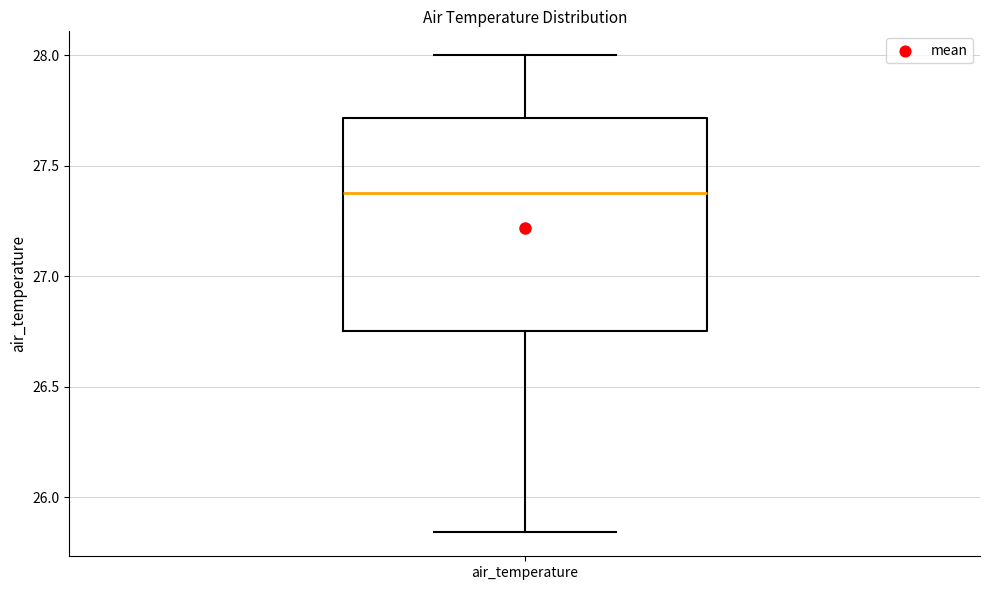

Read this box plot against the y-axis: the position of the median line, the range covered by the box, and the ends of both whiskers. The values are not printed on the chart, so give them approximately, as read against the axis.

median 27.40, box 26.75 to 27.70, whiskers 25.85 to 28.00